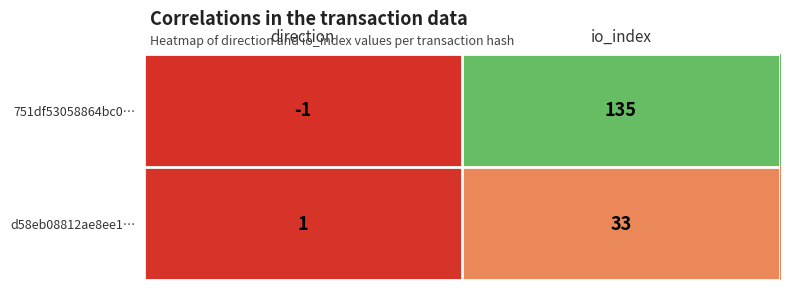

What is the difference between the d58eb08812ae8ee1… values at direction and io_index?

32